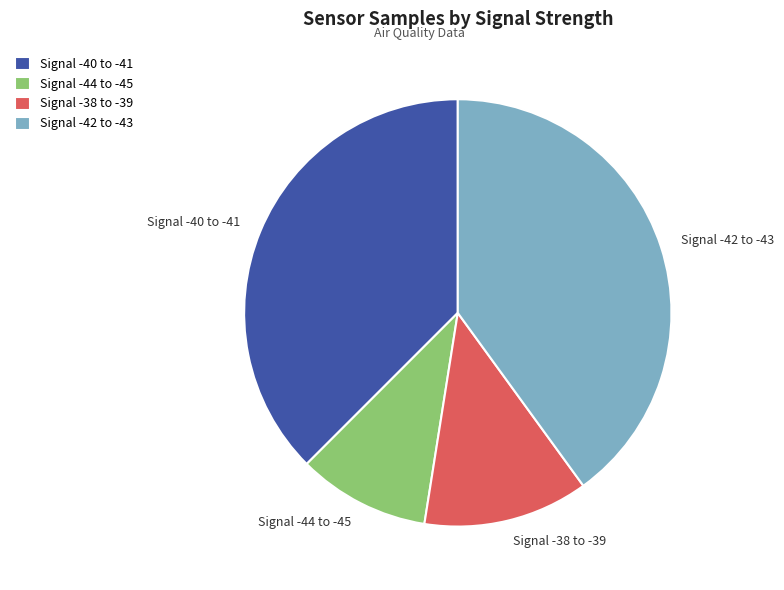

What is the smallest slice in the pie chart?

Signal -44 to -45